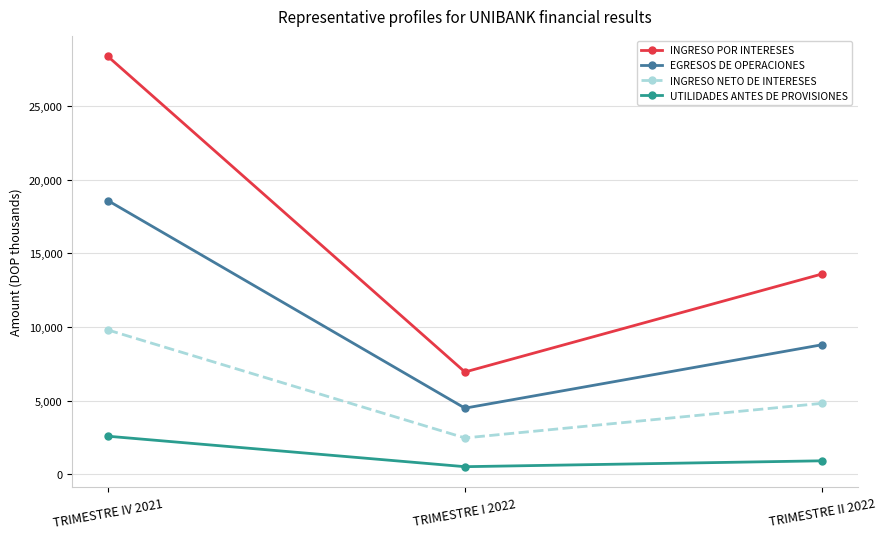

At which label does INGRESO POR INTERESES first exceed 13598?

TRIMESTRE IV 2021